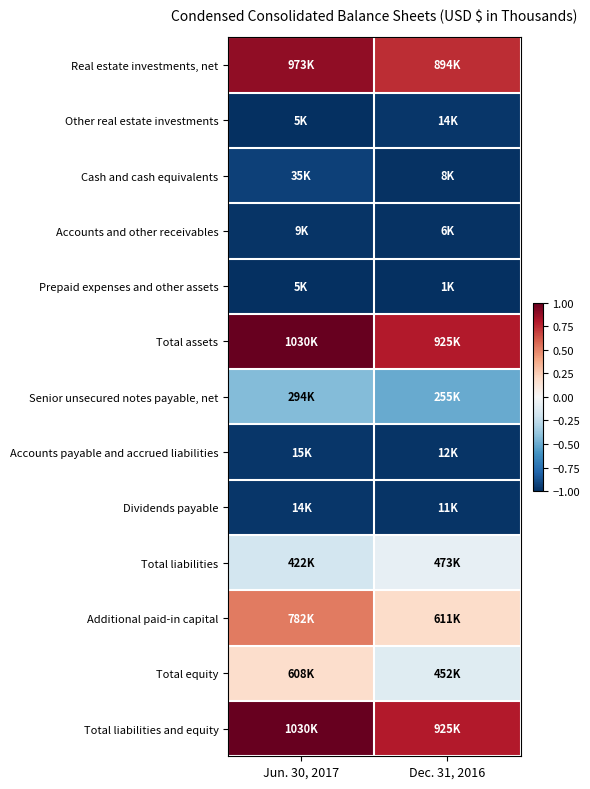

What is the maximum value shown in the chart?

1.0